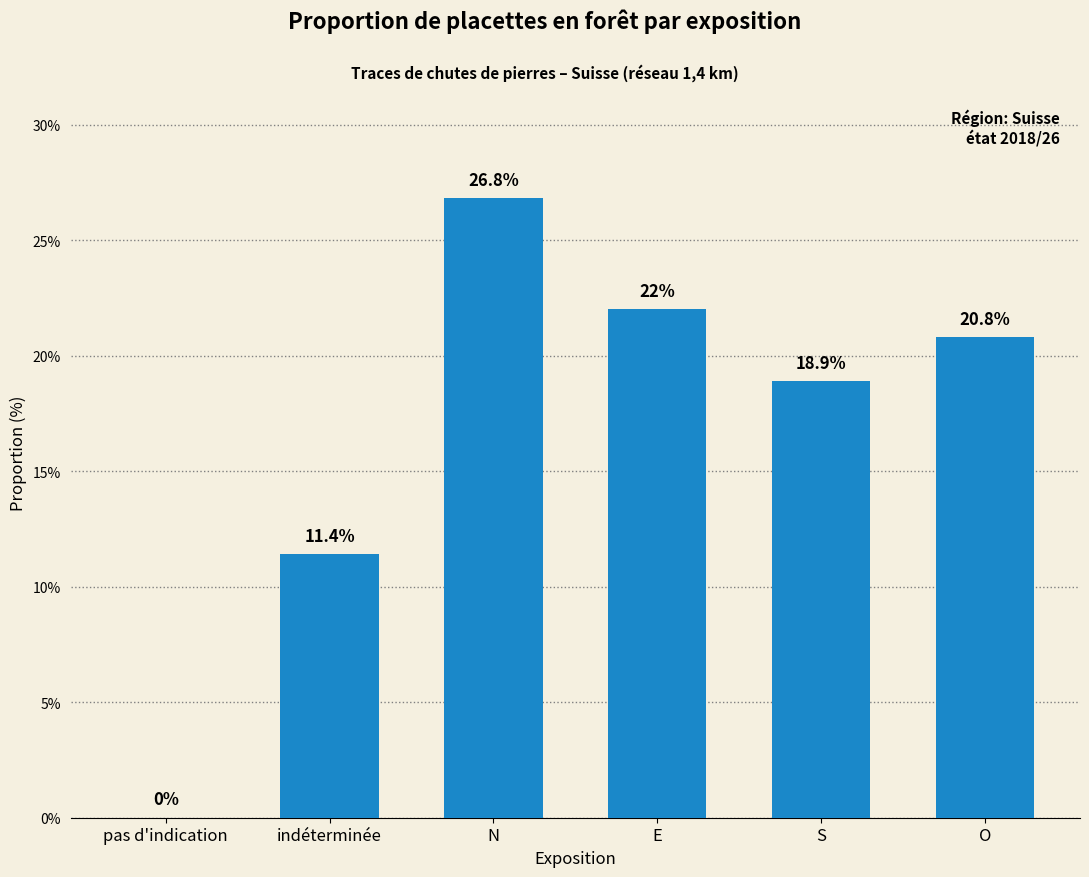

Reading left to right, extract all data points from this chart.

pas d'indication=0.0	indéterminée=11.4	N=26.8	E=22.0	S=18.9	O=20.8